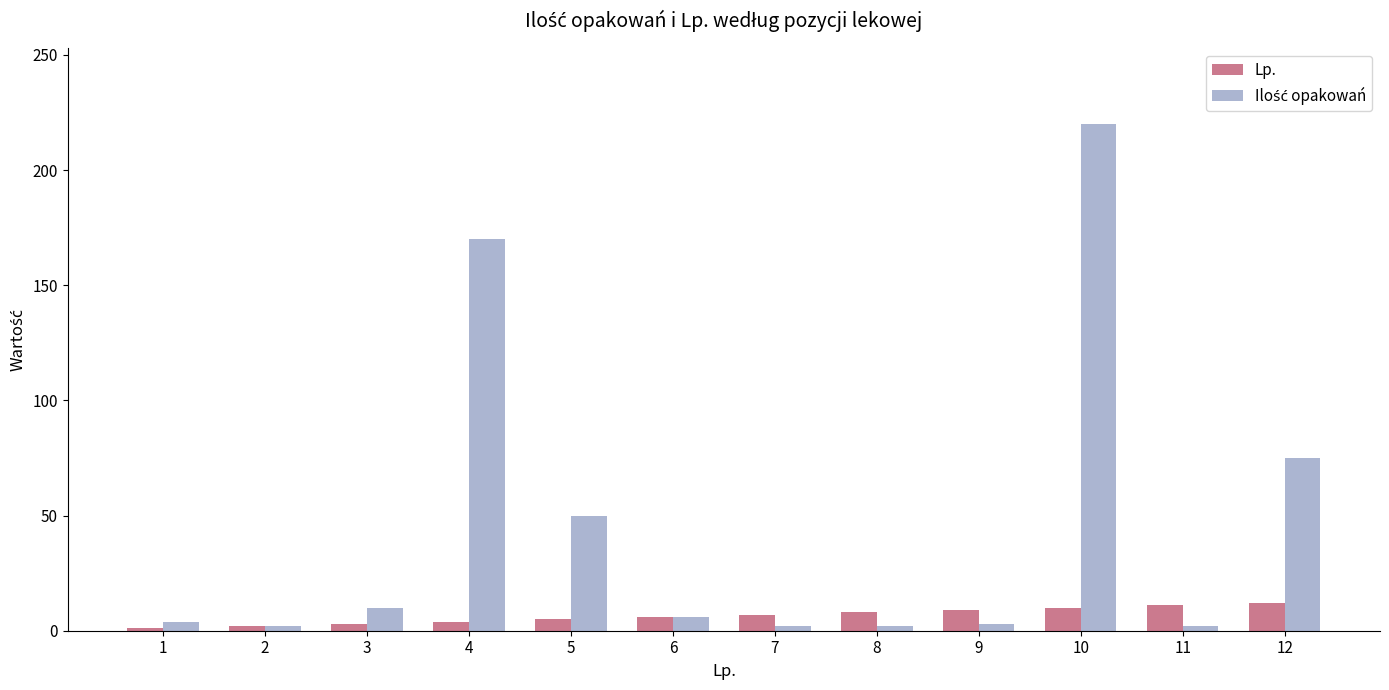

At which category is the sum across all series the highest?

10